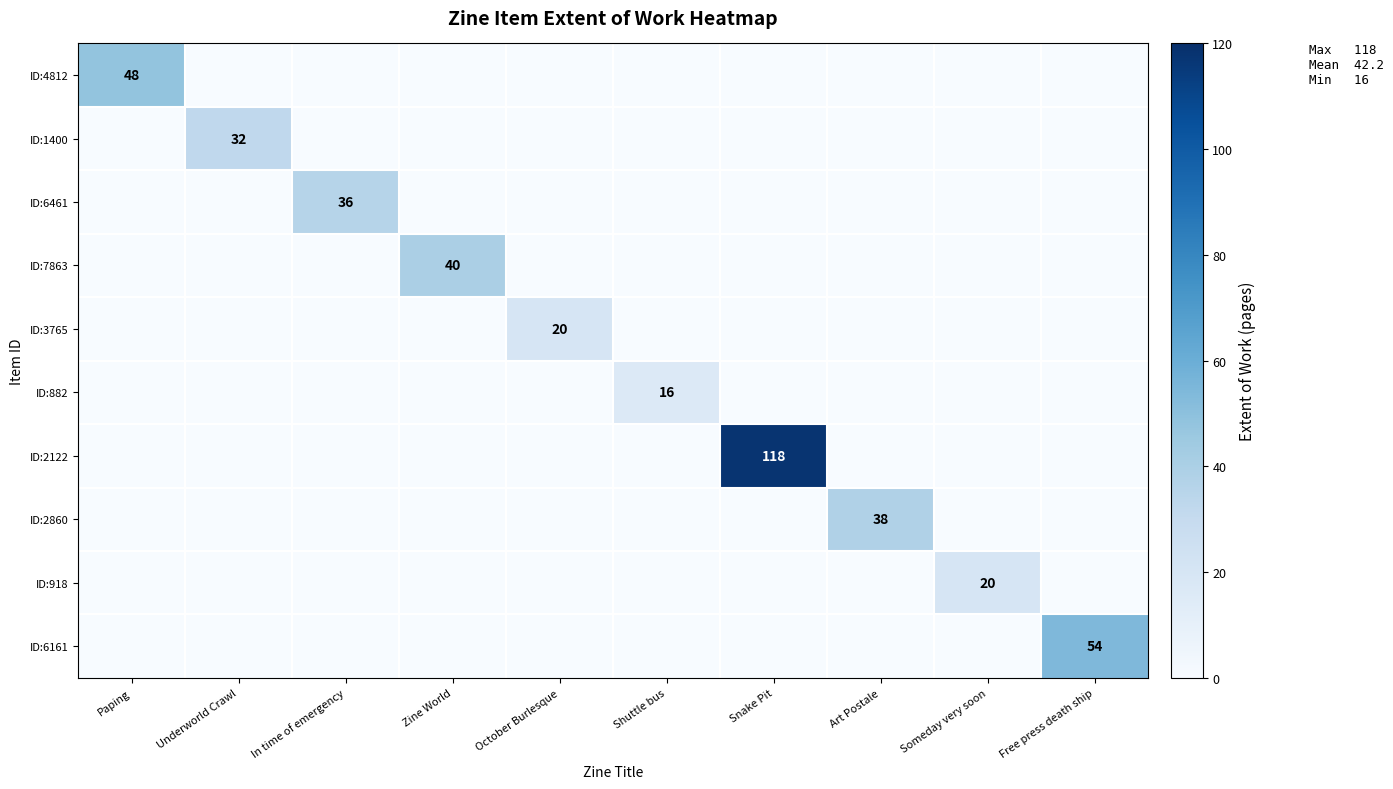

What is the spread (max minus min) of values at Paping?

48